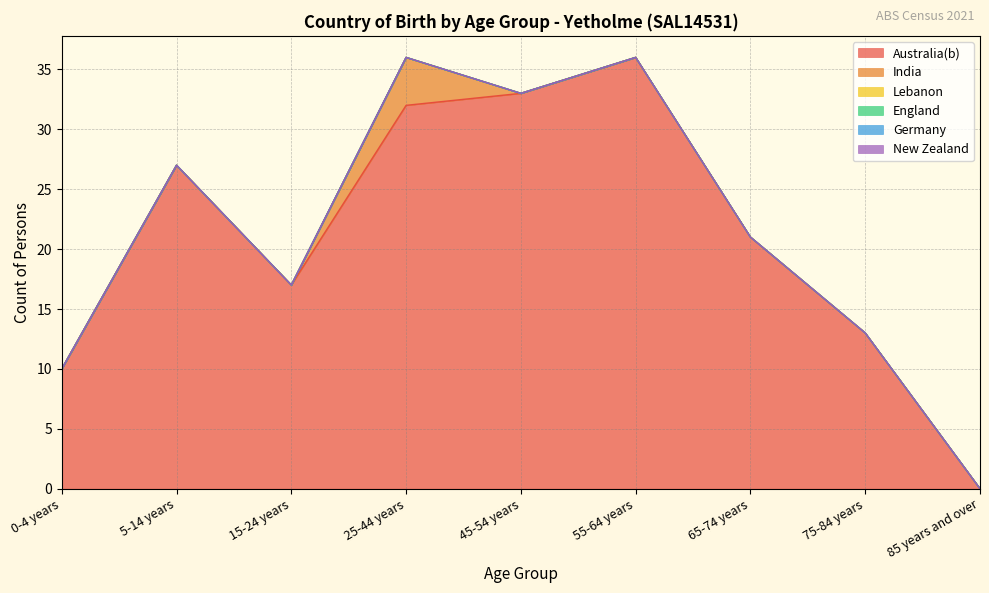

True or false: Lebanon and England intersect in this chart.

False